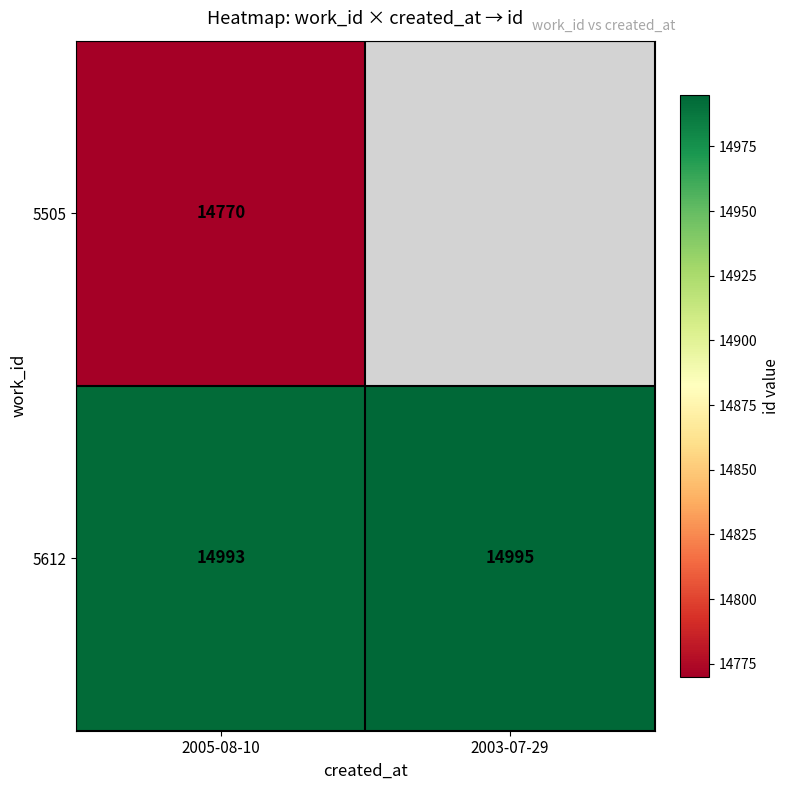

At 2005-08-10, list the series in order from largest to smallest.

5612, 5505